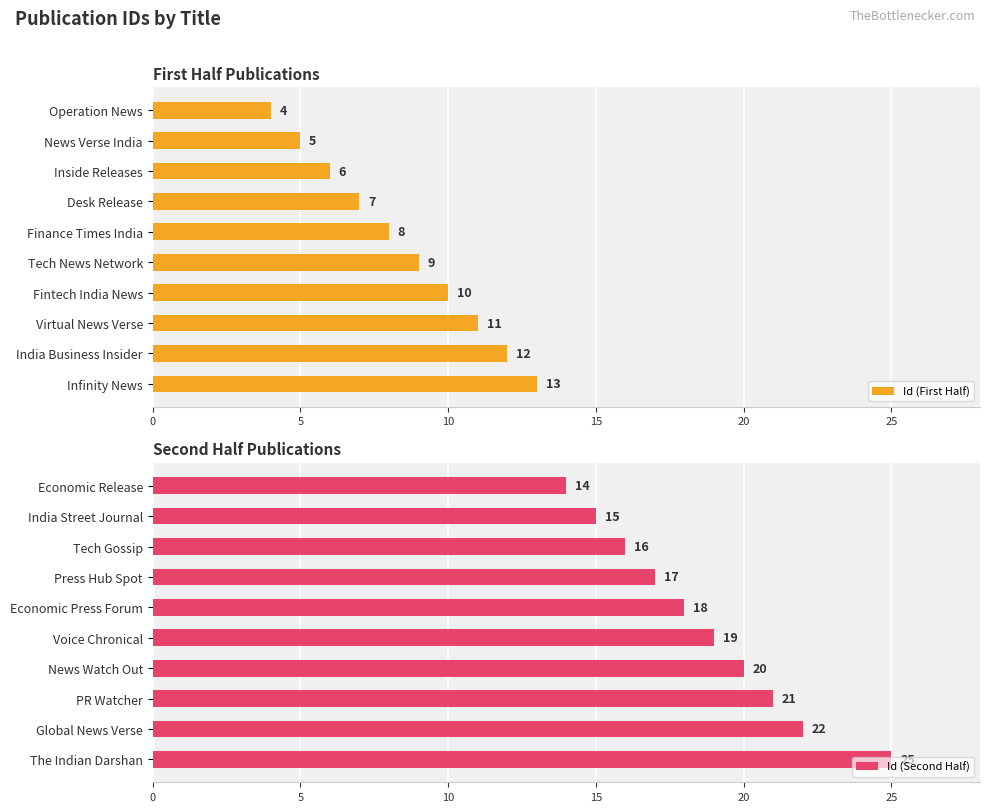

List the series in order of their peak value, lowest first.

Id (First Half), Id (Second Half)